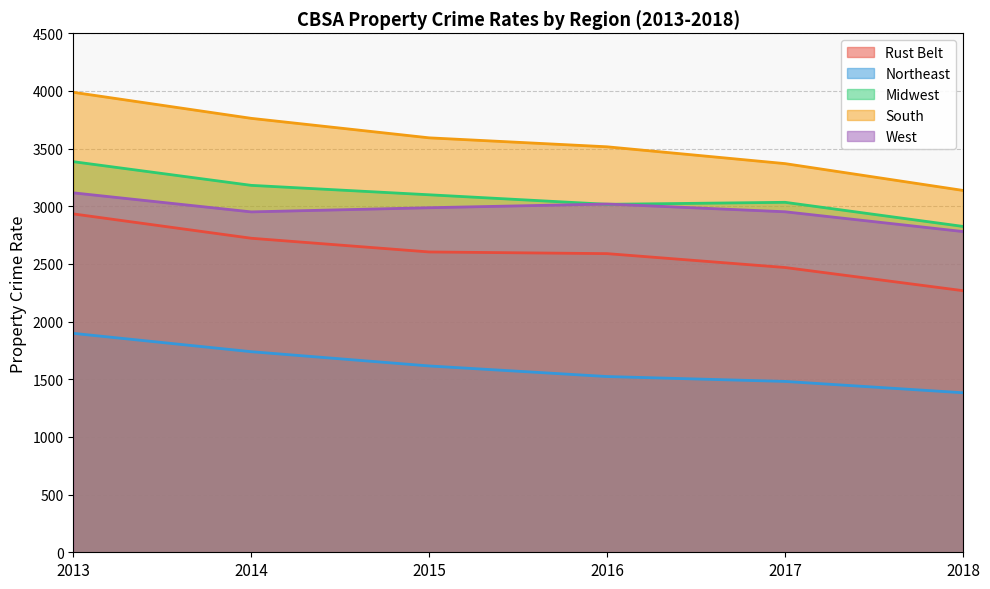

True or false: Midwest has a value of 4310.2 at 2014.

False